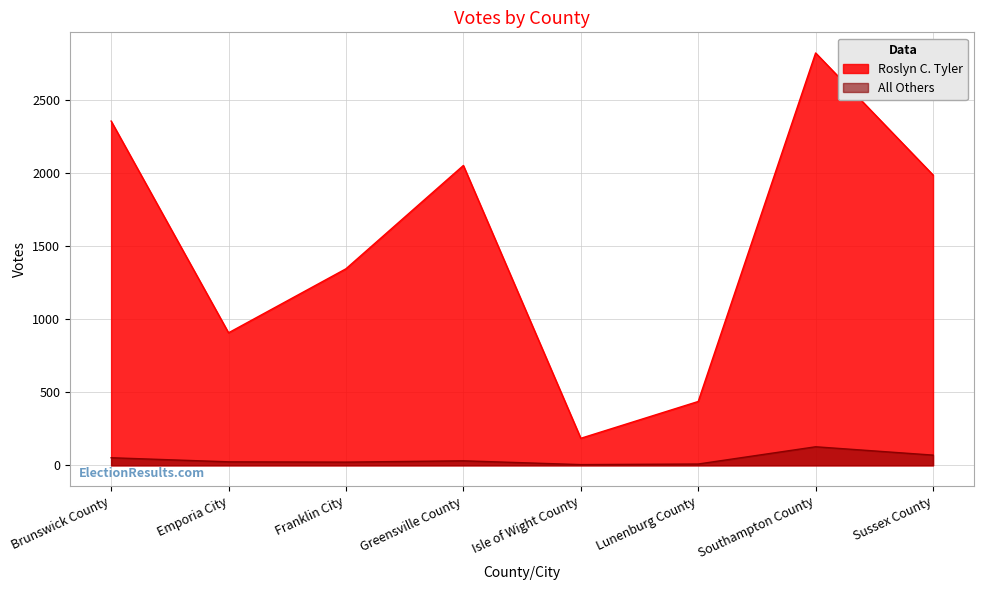

What is the difference between the Roslyn C. Tyler values at Sussex County and Lunenburg County?

1550